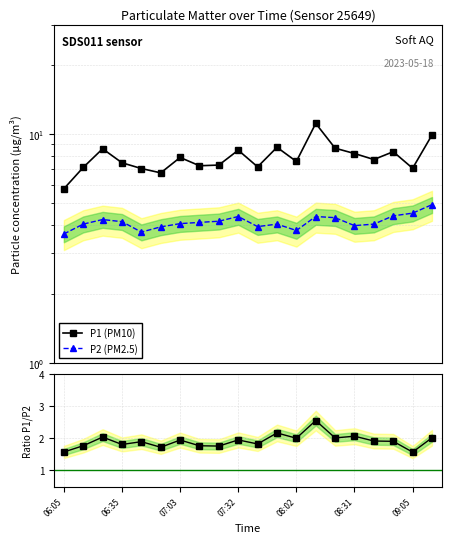

True or false: P1 (PM10) and P1/P2 cross at least once.

False